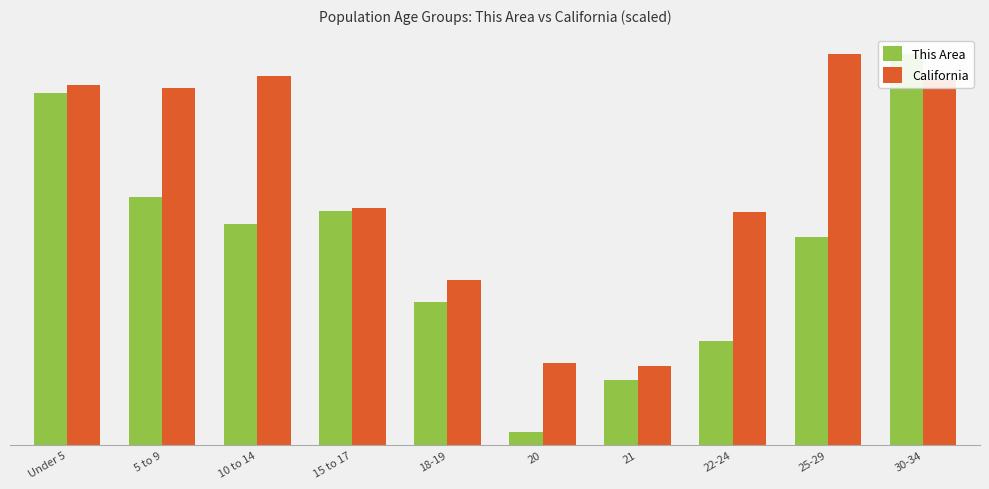

How many values in the California series exceed 27?

5